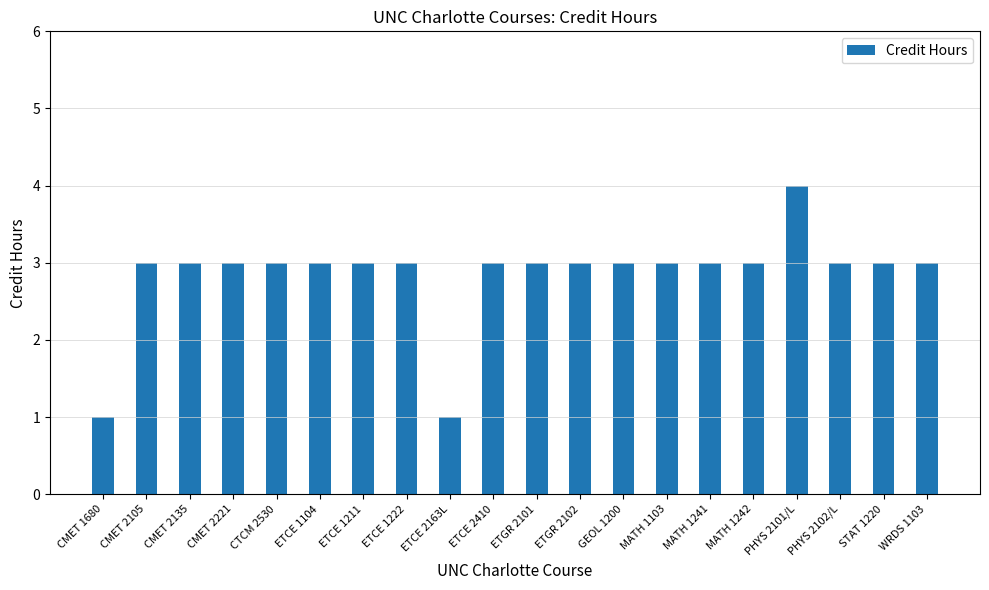

What value does the data have at ETGR 2102?

3